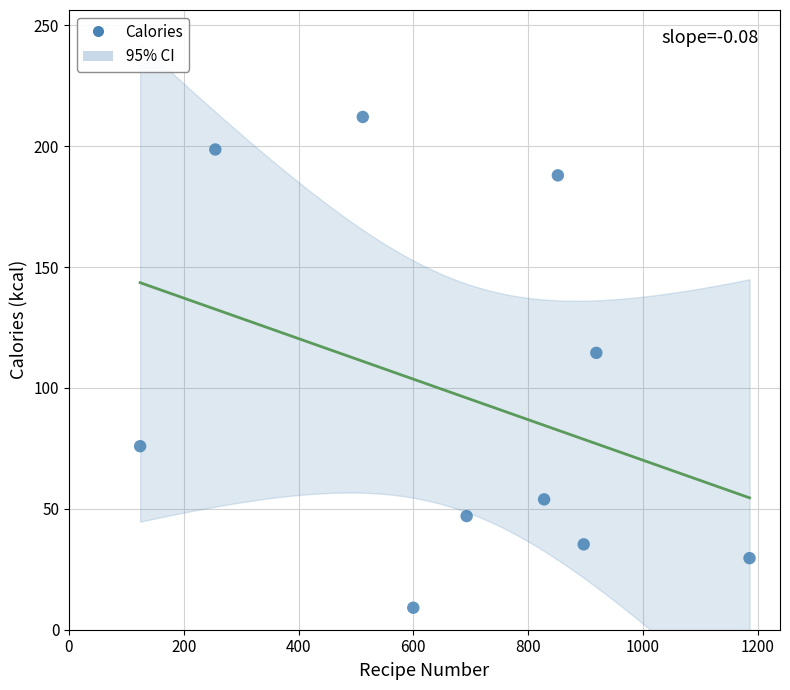

What is the range of X values (max minus min)?

1062.0